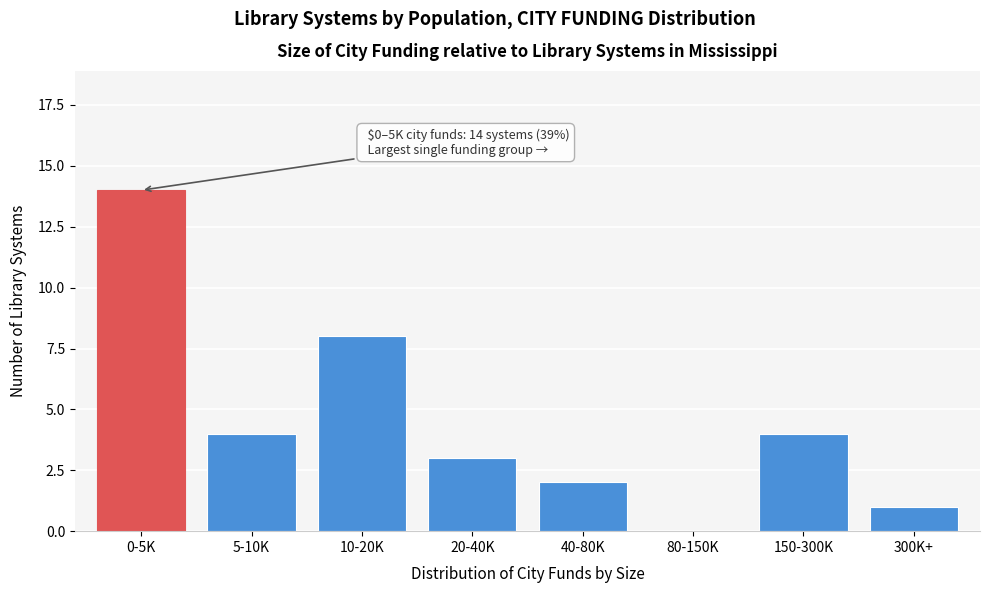

Reading right to left, transcribe all the data shown in this chart.

300K+=1	150-300K=4	80-150K=0	40-80K=2	20-40K=3	10-20K=8	5-10K=4	0-5K=14